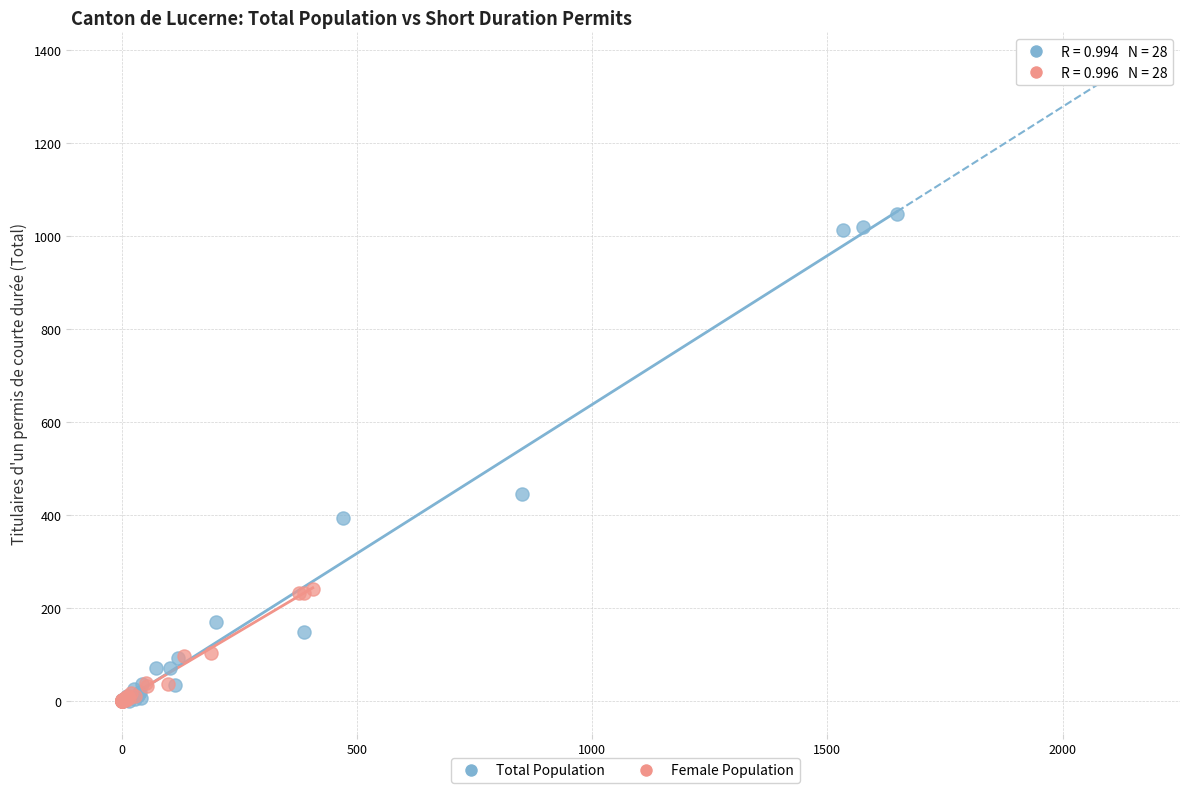

Which series has the largest Y range (max minus min)?

Total Population